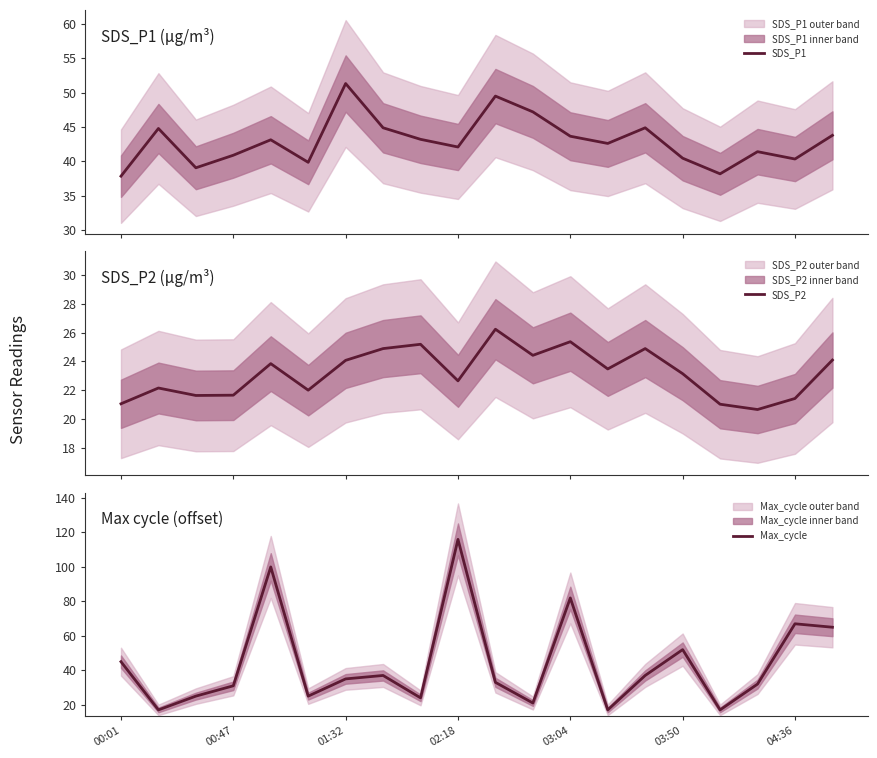

What is the lowest value of the Max_cycle series?

17